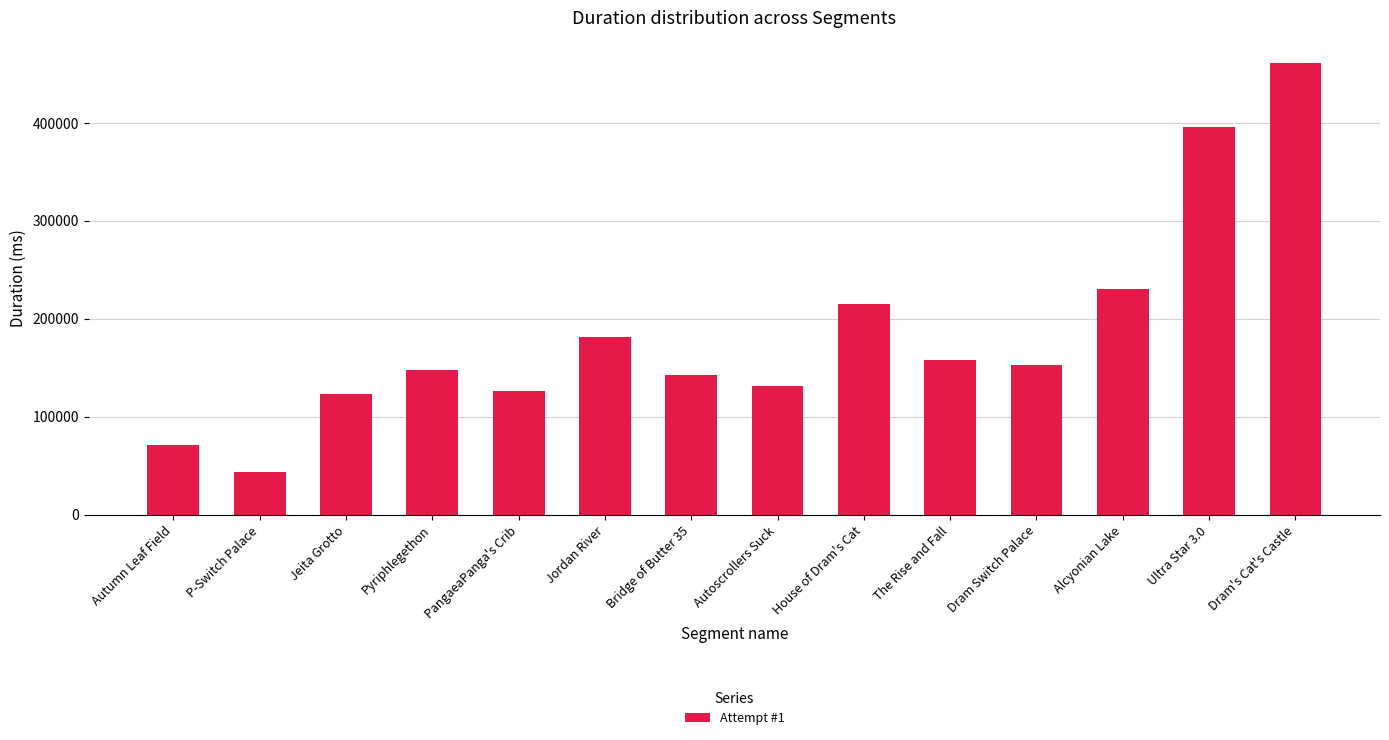

How many values are below 153000?

7